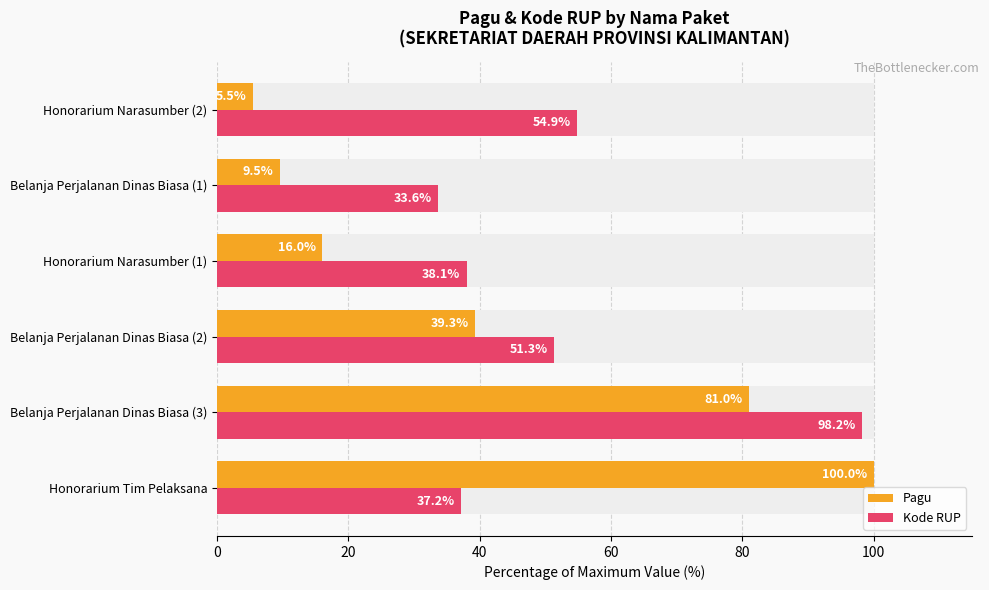

Which series changed the most between Honorarium Tim Pelaksana and Honorarium Narasumber (2)?

Pagu